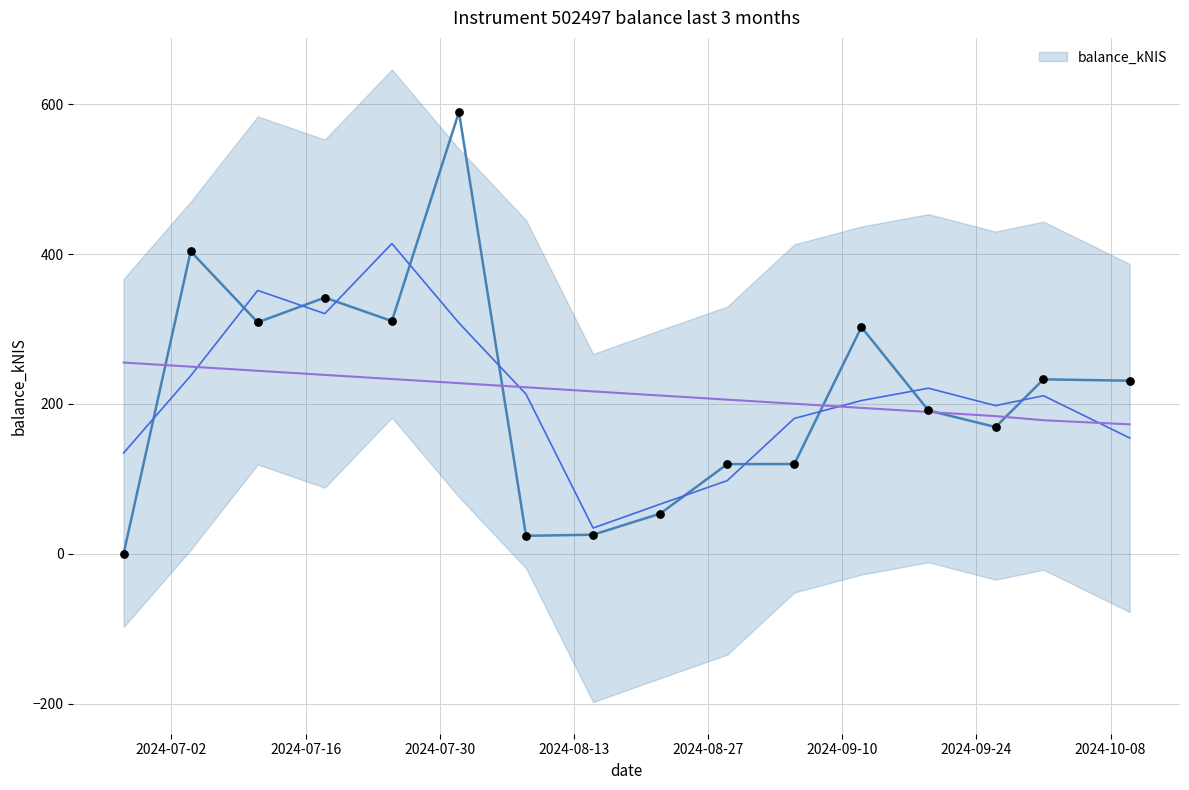

Between 2024-08-15 and 2024-07-25, which is larger?

2024-07-25